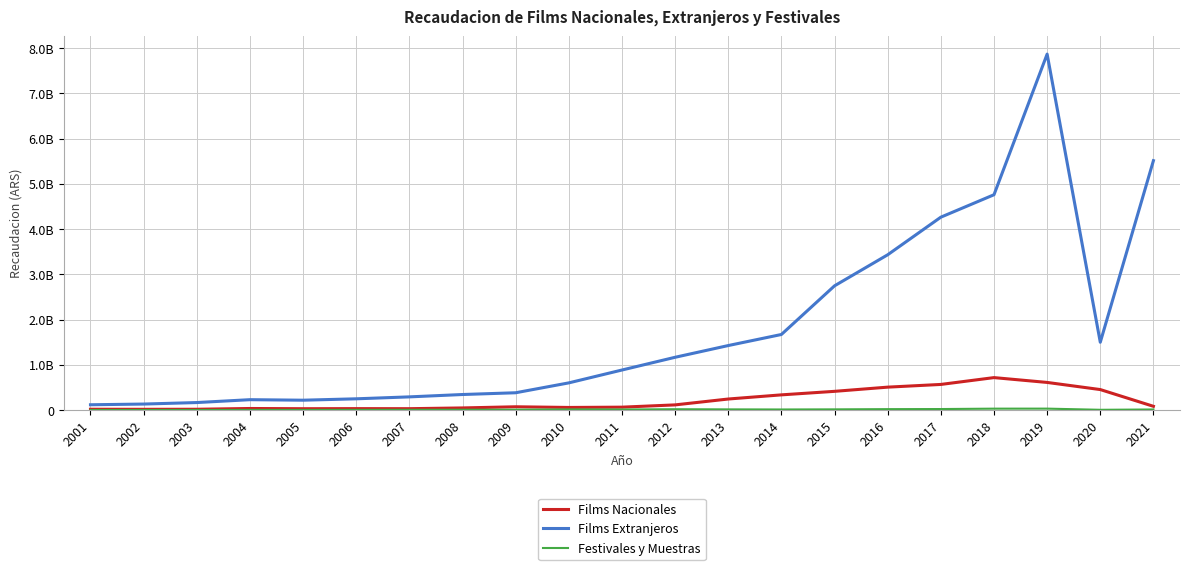

The value of Films Nacionales at 2021 is 82285165. True or false?

True